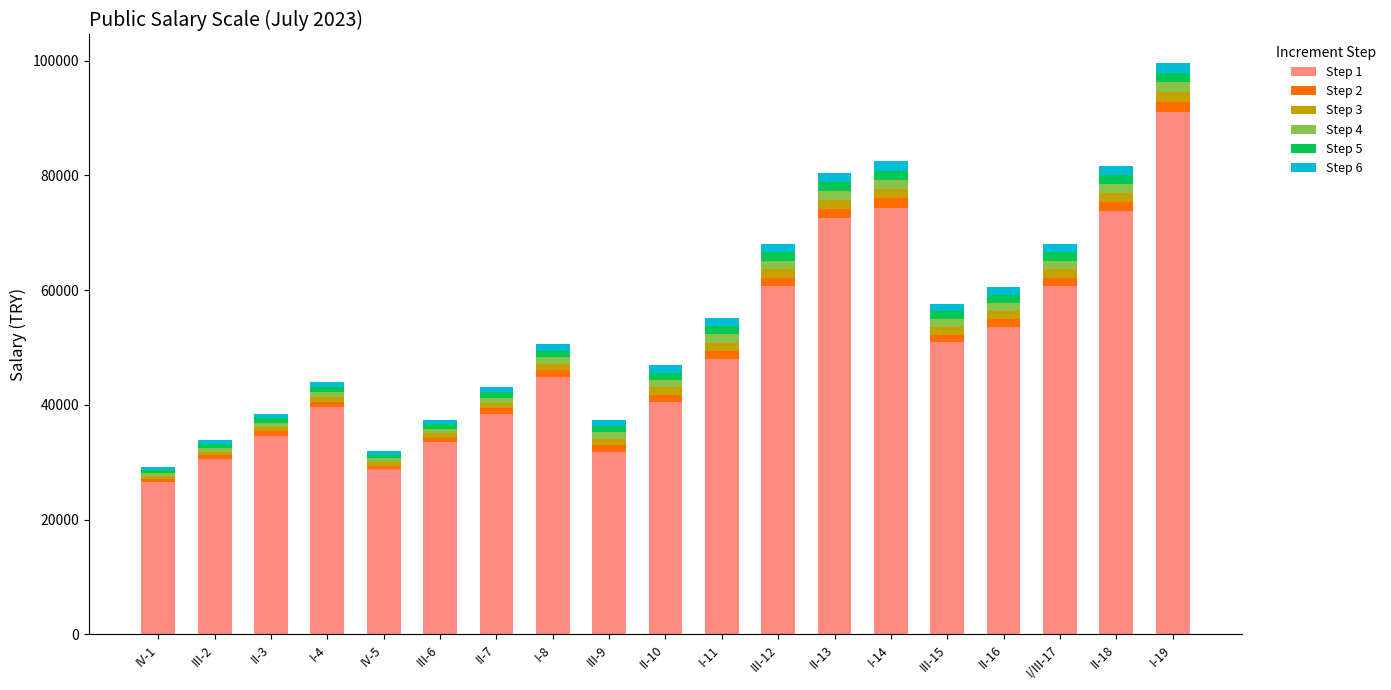

At which category is the sum across all series the highest?

I-19